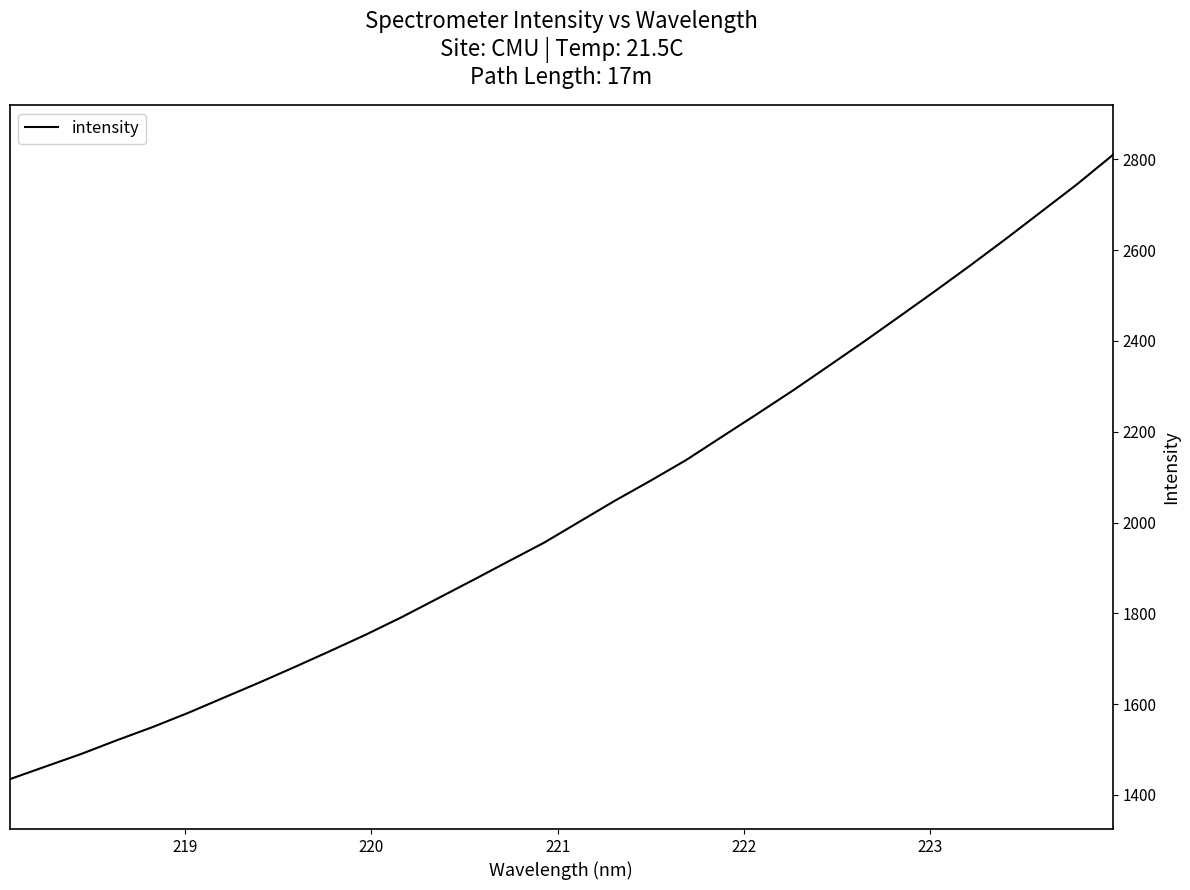

What is the smallest value displayed?

1434.9